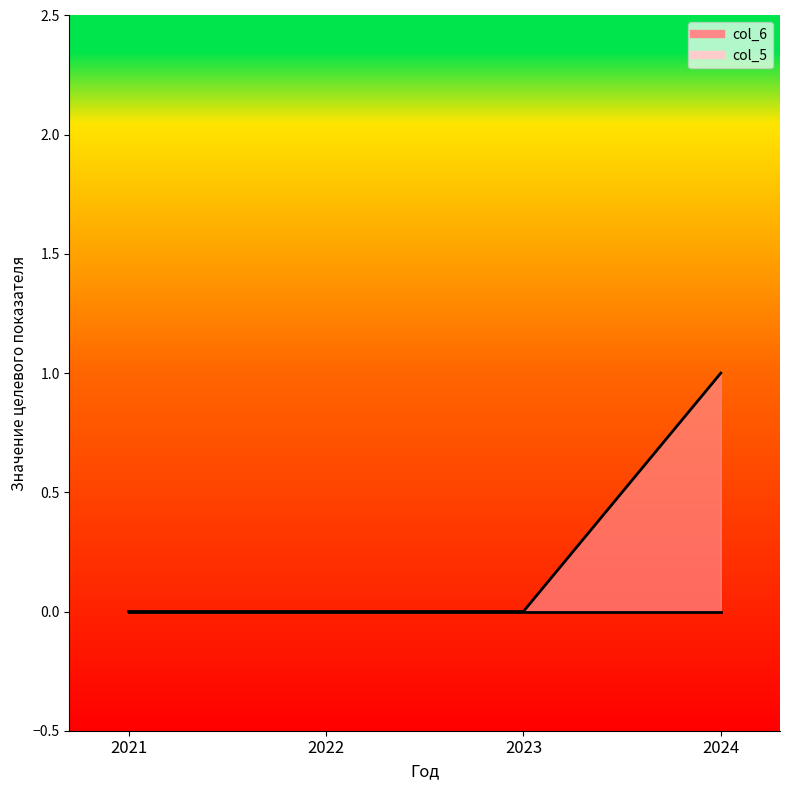

What is the difference between the values at 2024 and 2022?

1